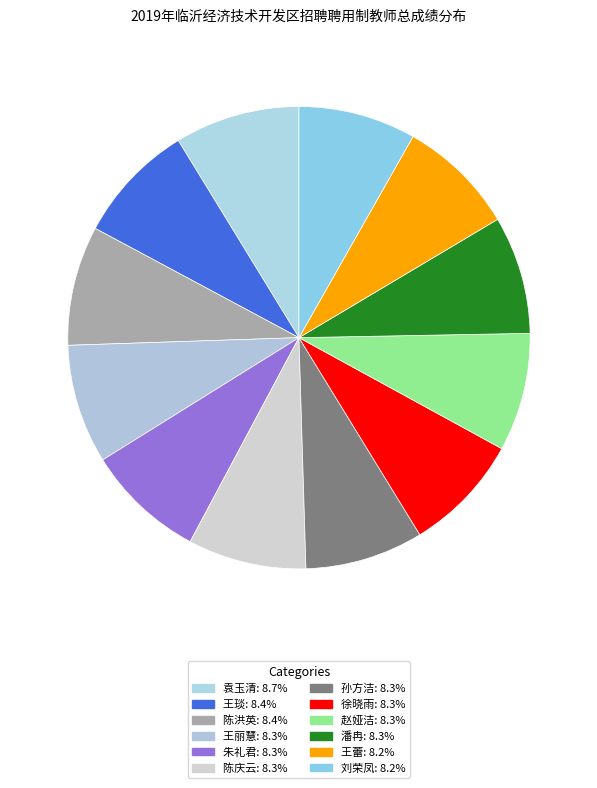

Is it true that 刘荣凤 is 1% of the pie?

False